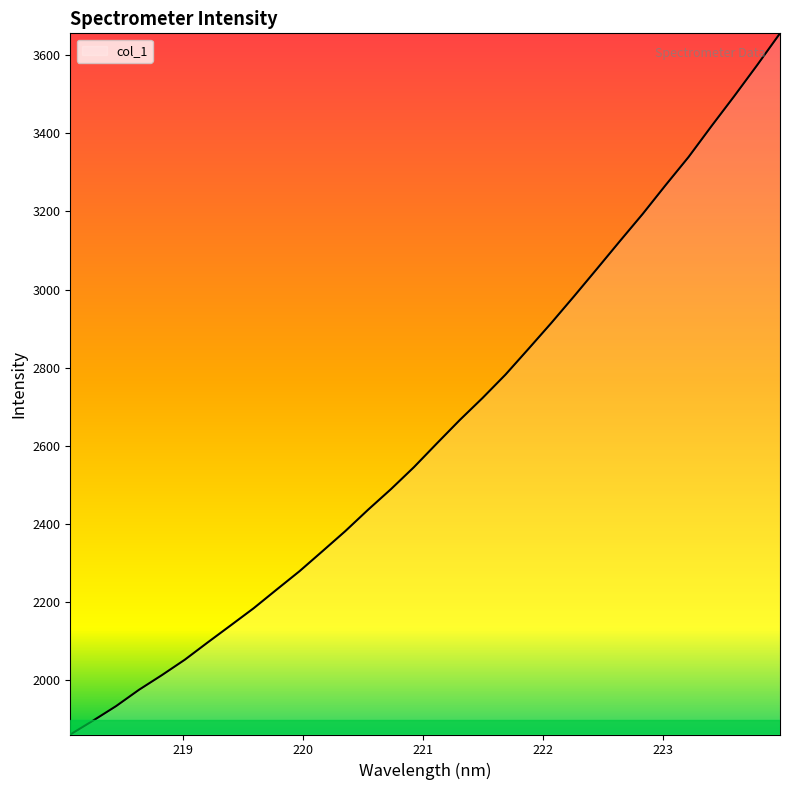

Does the chart display data point markers on the line(s)?

No